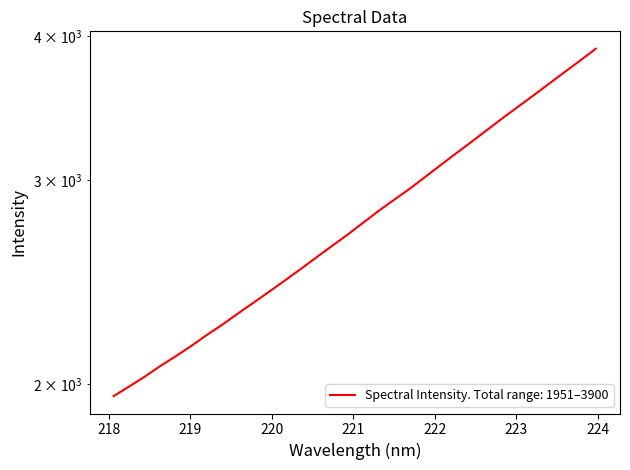

What is the ratio of the value at 223.408 to the value at 218.8244?

1.7